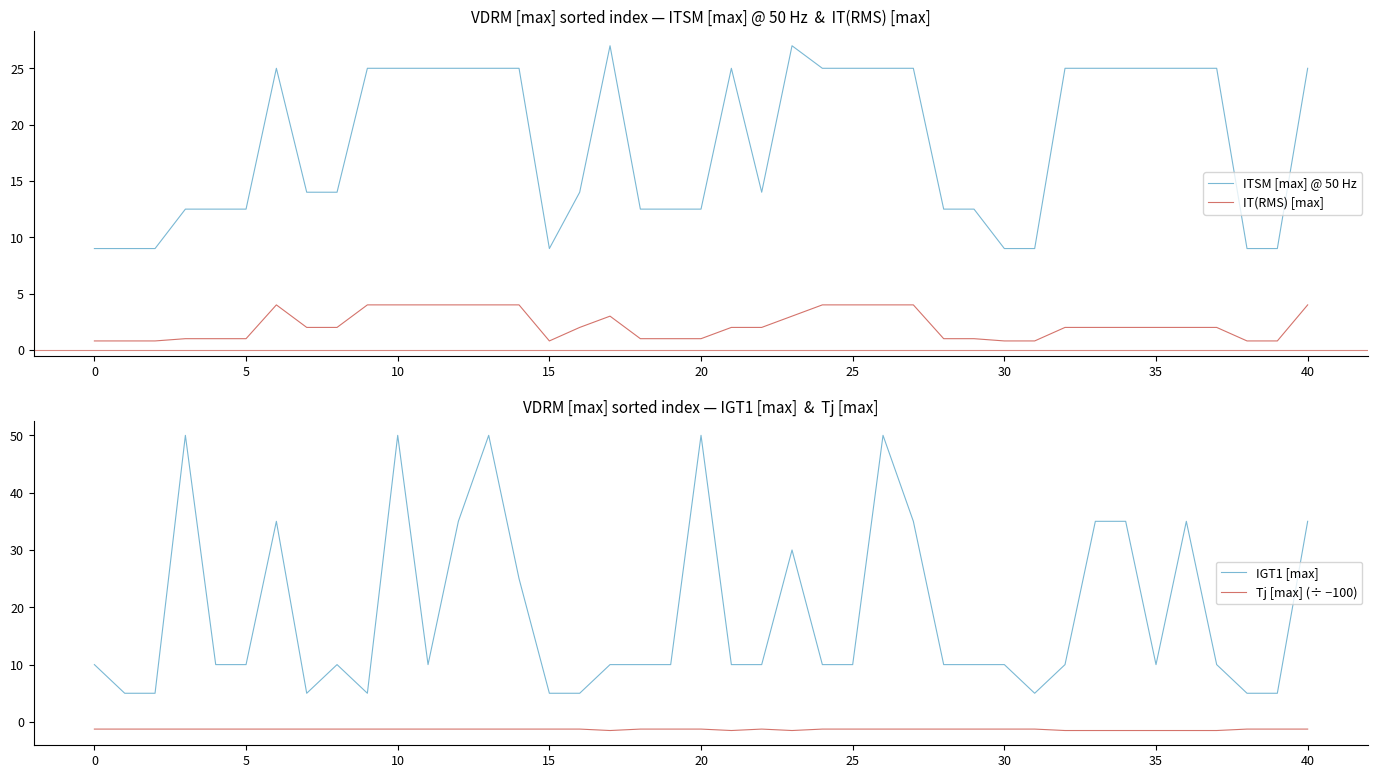

True or false: ITSM [max] @ 50 Hz and IT(RMS) [max] intersect in this chart.

False